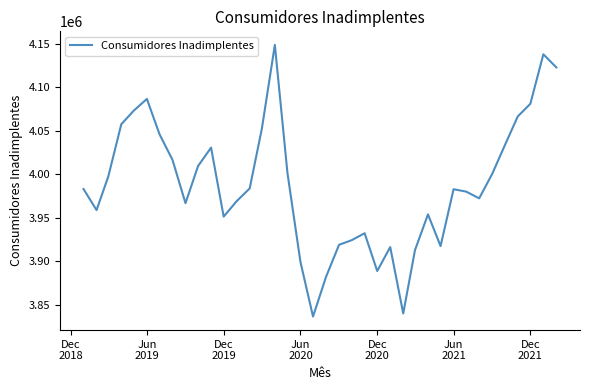

What is the greatest value displayed?

4148840